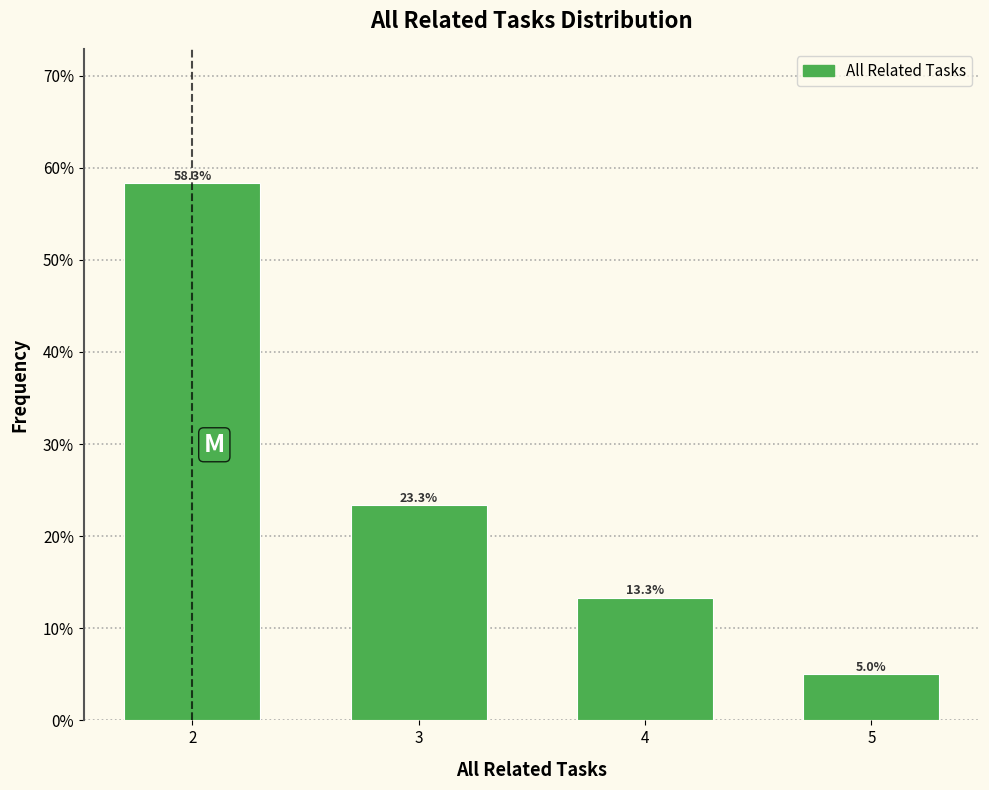

Reading right to left, extract all data points from this chart.

5.0	13.3	23.3	58.3